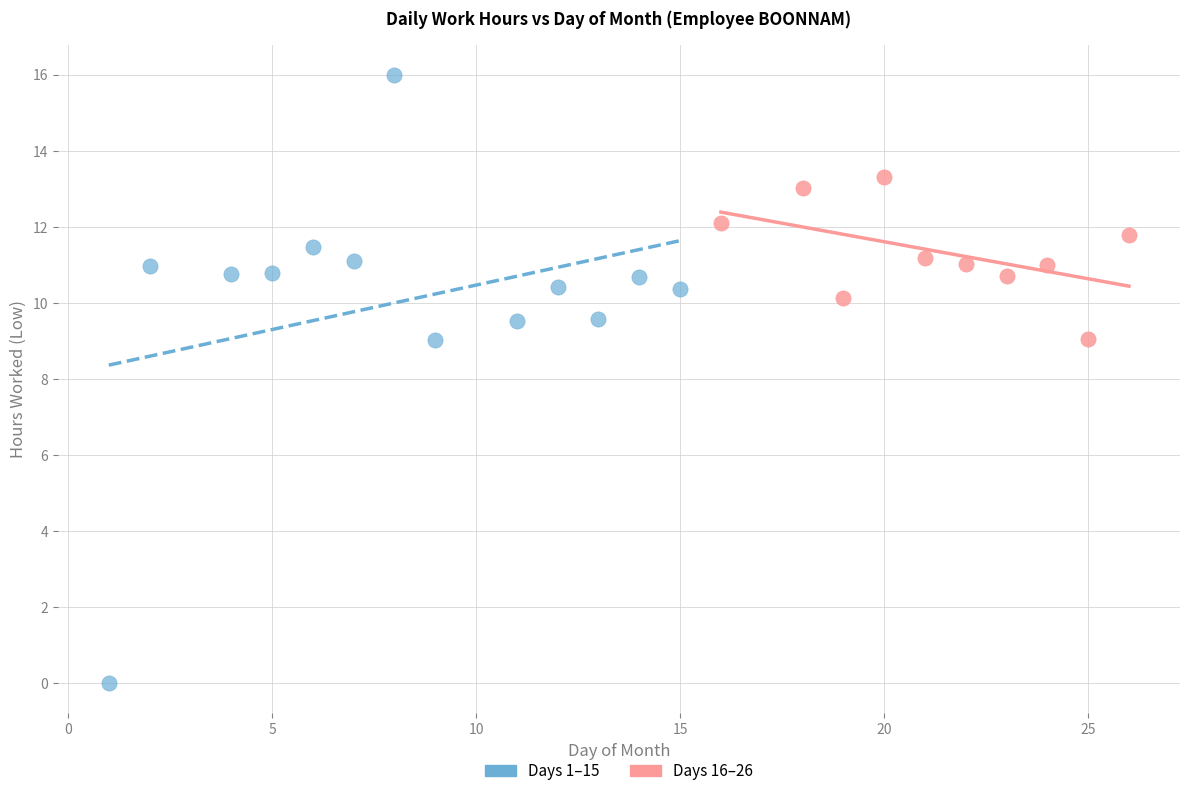

What are all the series names shown in the legend?

Days 1–15, Days 16–26